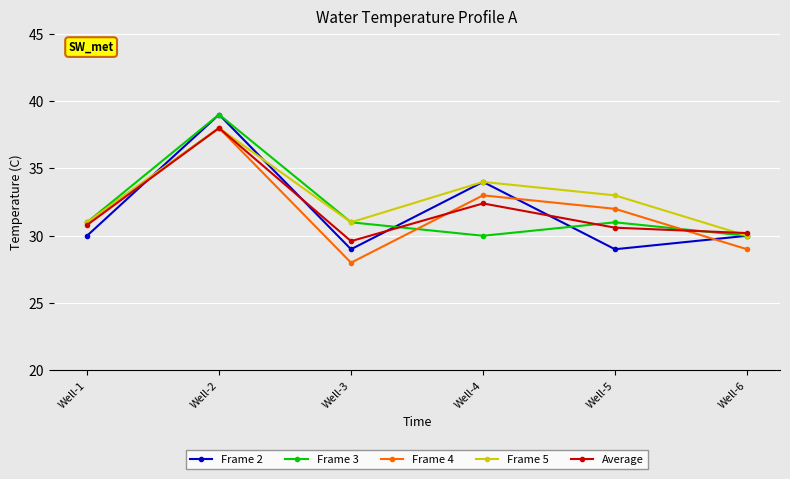

What are all the series names shown in the legend?

Frame 2, Frame 3, Frame 4, Frame 5, Average